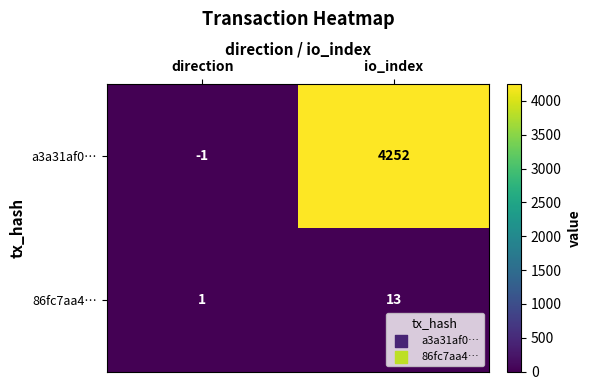

What is the difference between the highest and lowest values at io_index?

4239